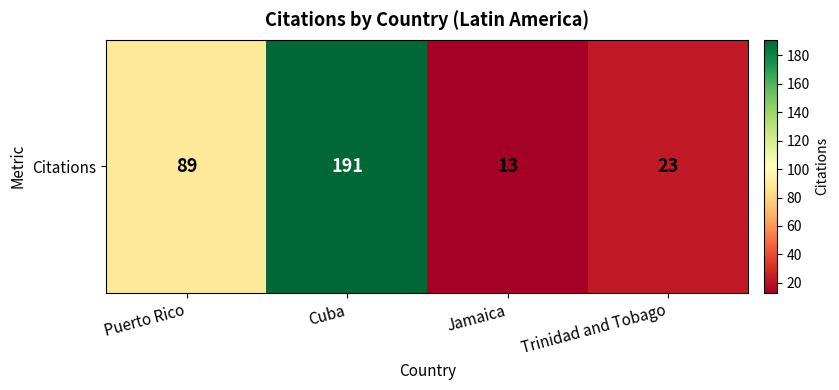

What is the maximum value shown in the chart?

191